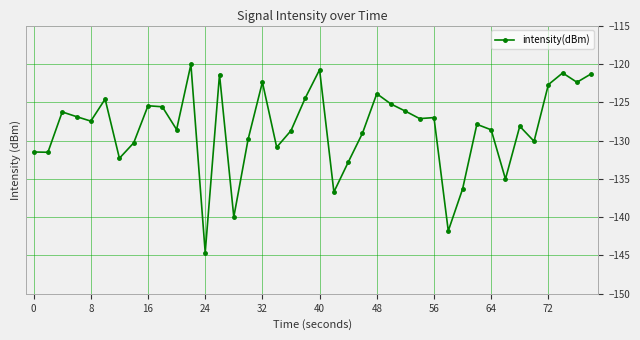

What is the maximum value shown in the chart?

-120.1